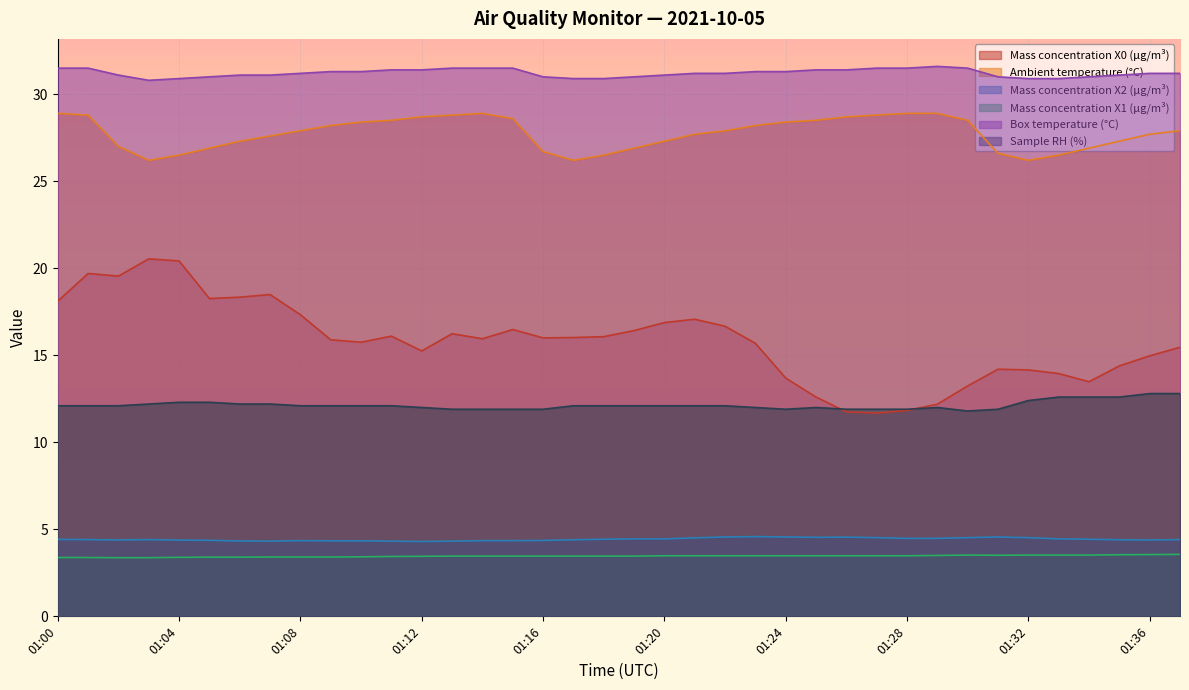

List the labels in order of Mass concentration X1 (μg/m³) value, largest first.

01:37, 01:36, 01:35, 01:30, 01:32, 01:33, 01:34, 01:31, 01:29, 01:20, 01:21, 01:22, 01:23, 01:24, 01:25, 01:26, 01:27, 01:28, 01:13, 01:14, 01:15, 01:16, 01:17, 01:18, 01:19, 01:12, 01:11, 01:10, 01:07, 01:08, 01:09, 01:05, 01:06, 01:04, 01:00, 01:01, 01:02, 01:03